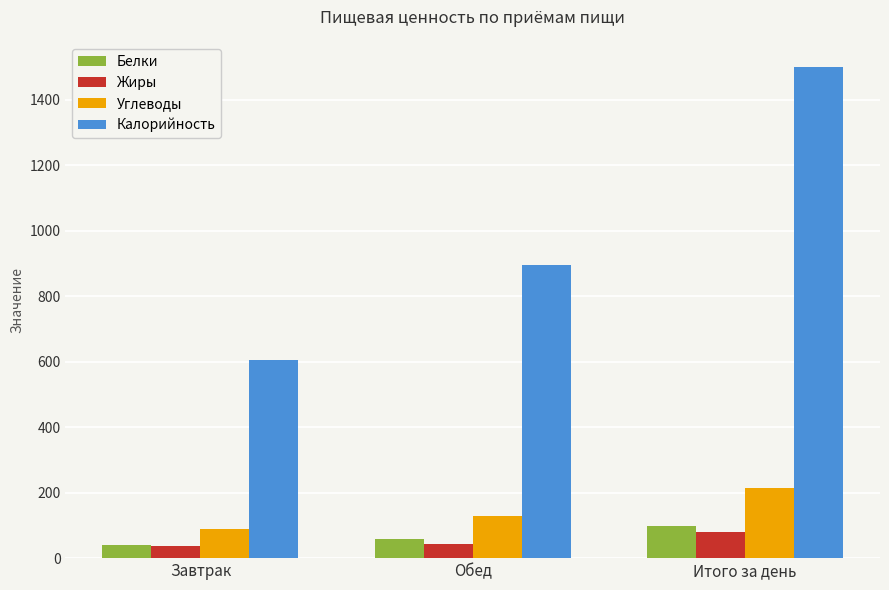

At which category does the chart reach its peak across all series?

Итого за день